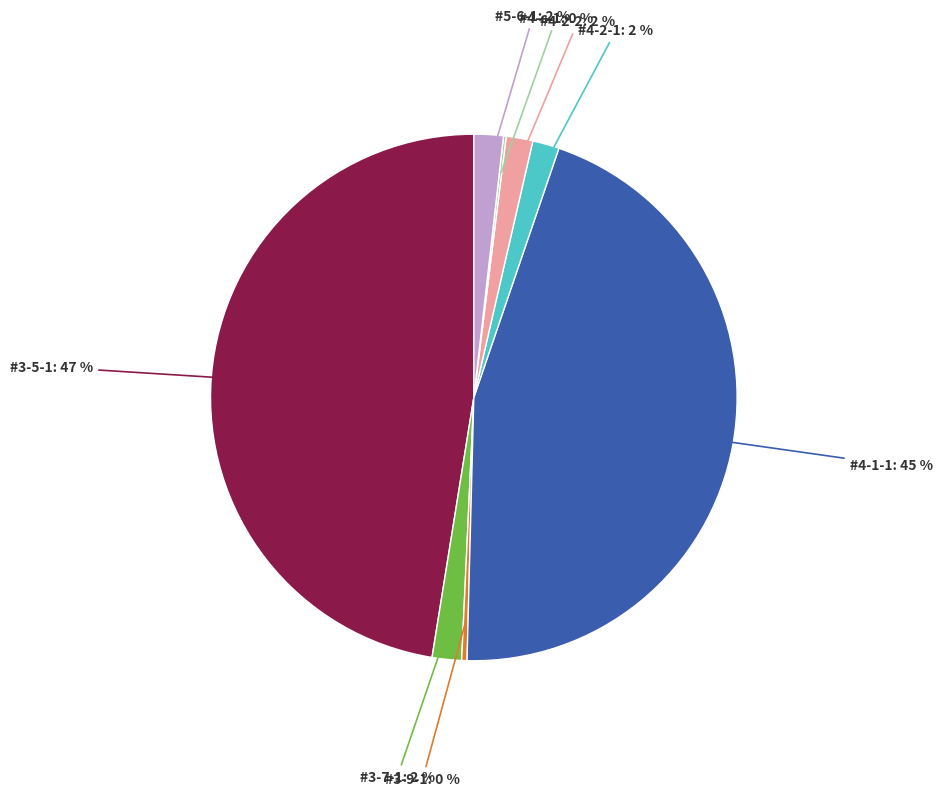

Is there a majority slice in this chart?

No